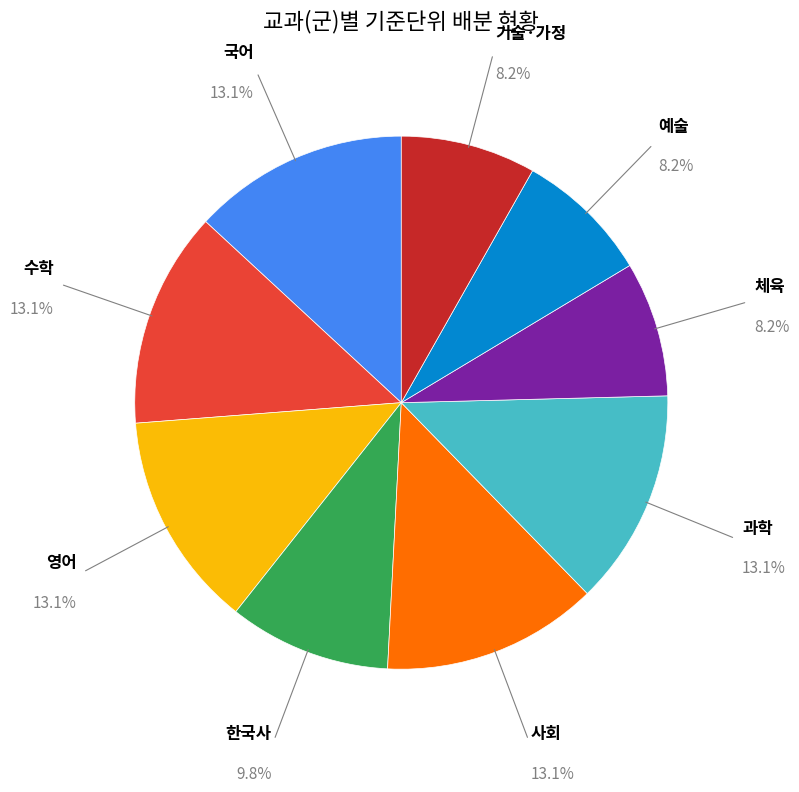

Is 기술·가정 the majority of the pie?

No